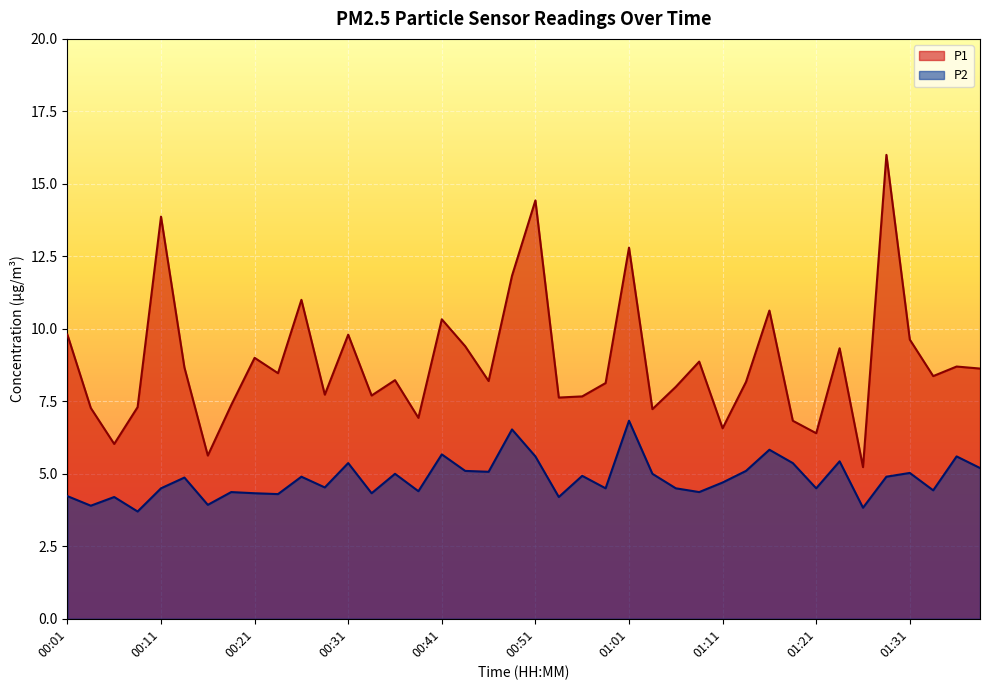

Between 00:08 and 00:48, which series saw the biggest shift?

P1